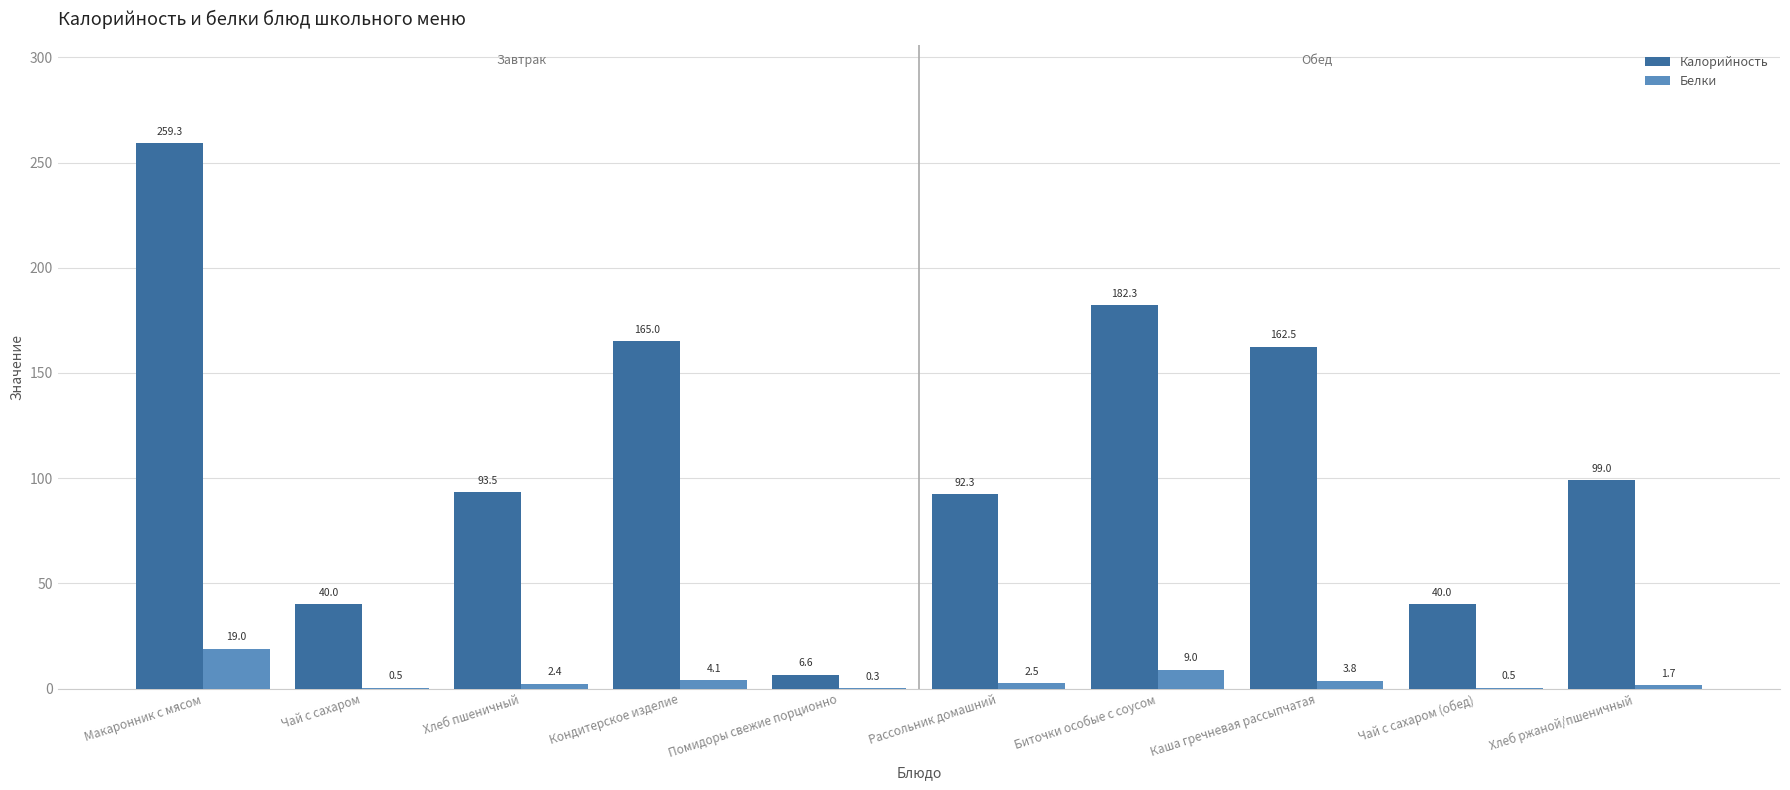

Read the Калорийность value at Рассольник домашний.

92.3